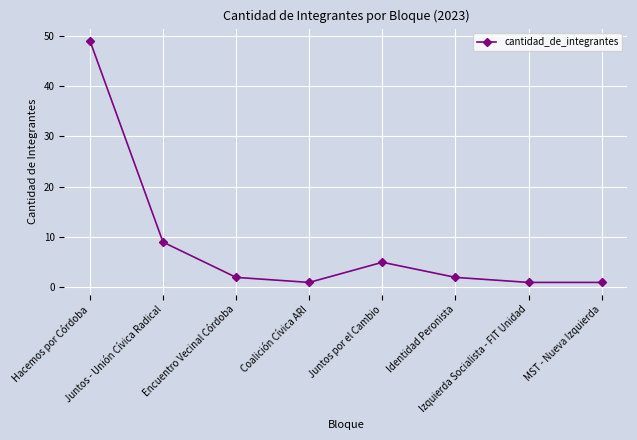

At which category does the data reach its first local valley?

Coalición Cívica ARI